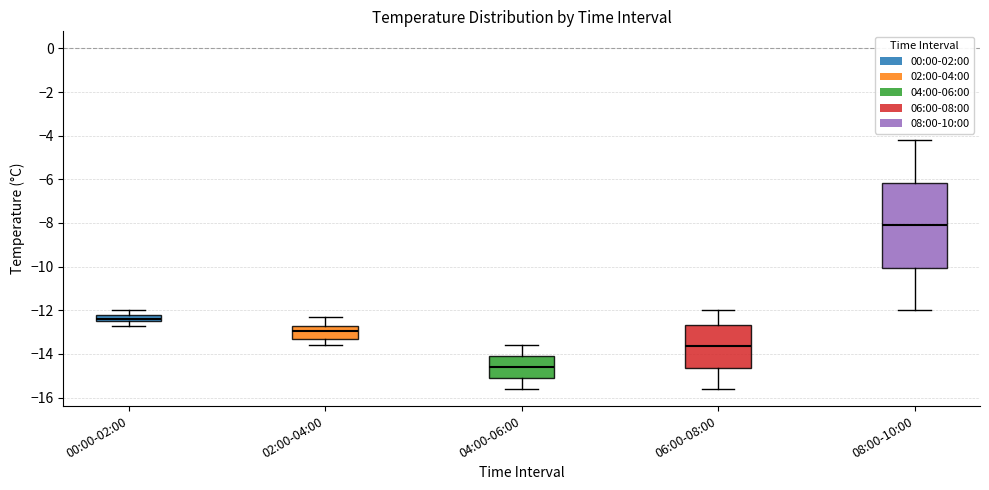

Reading left to right, read every box against the y-axis: the position of its median line, the range the box covers, and the ends of its whiskers. The values are not printed on the chart, so give them approximately, as read against the axis.

00:00-02:00: median -12.4 (just above the box's lower edge), box -12.4 to -12.2, whiskers -12.6 to -12.0
02:00-04:00: median -13.0, box -13.2 to -12.6, whiskers -13.6 to -12.2
04:00-06:00: median -14.6, box -15.0 to -14.0, whiskers -15.6 to -13.6
06:00-08:00: median -13.6, box -14.6 to -12.6, whiskers -15.6 to -12.0
08:00-10:00: median -8.0, box -10.0 to -6.2, whiskers -12.0 to -4.2